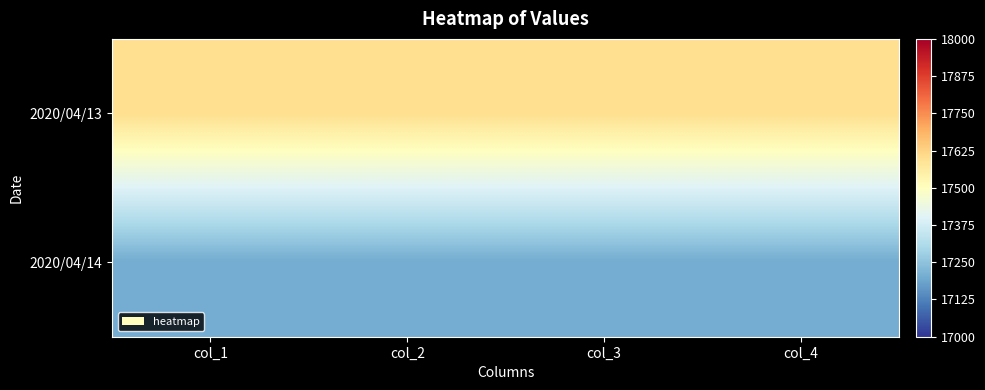

Which series has the largest total across all categories?

2020/04/13